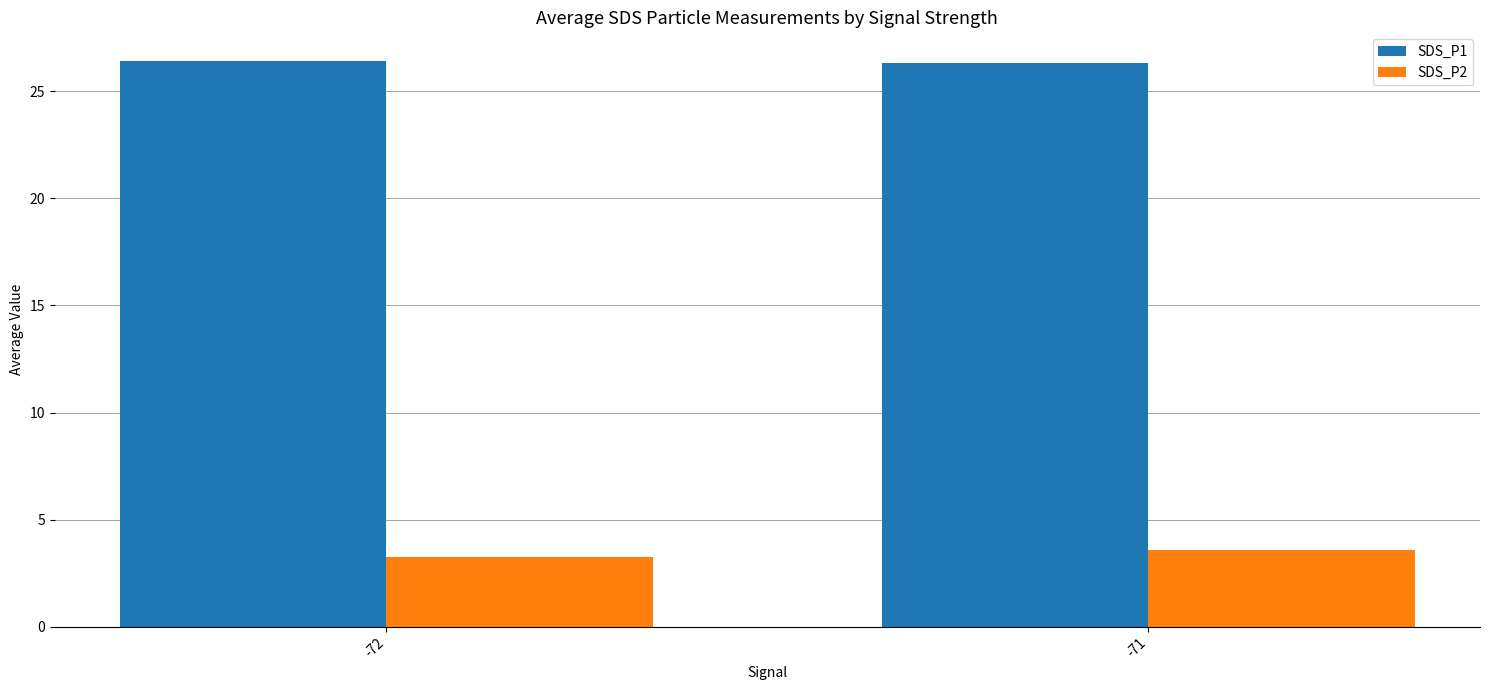

Is it true that SDS_P2 equals 5.6 at -72?

False